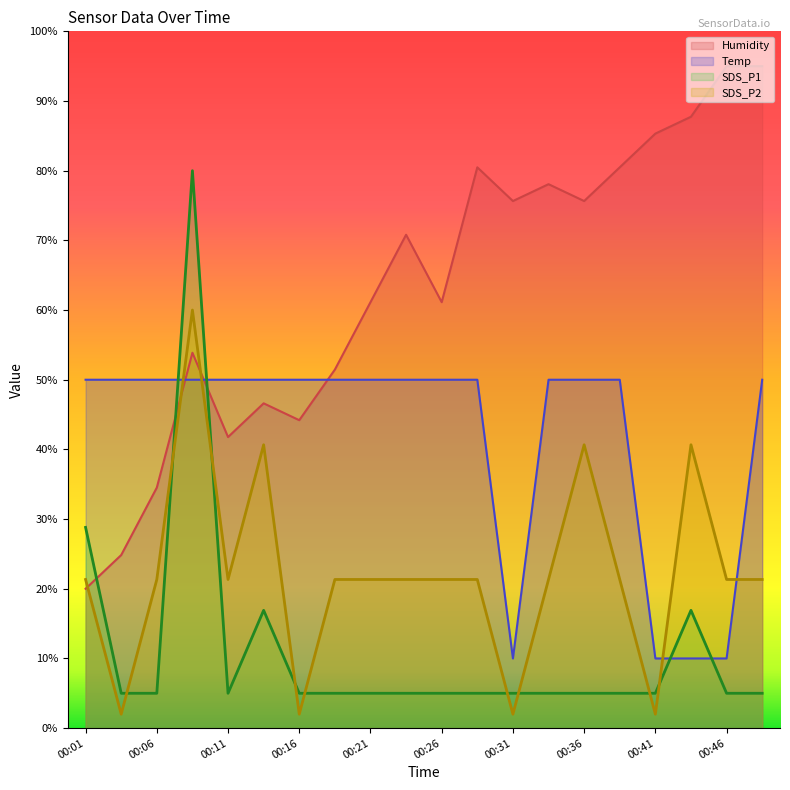

At how many categories does at least one series exceed 59?

13